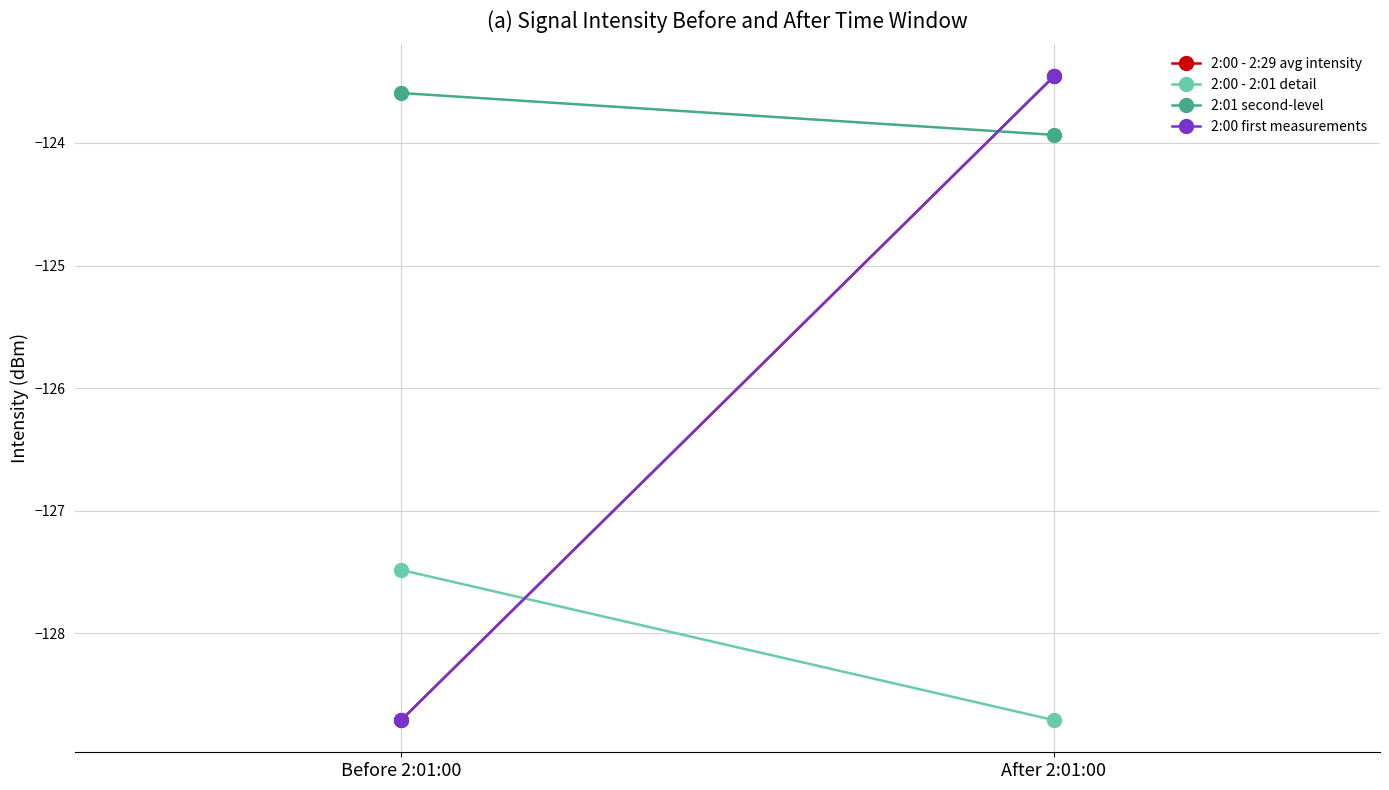

What is the average value of the 2:00 - 2:01 detail series?

-128.1